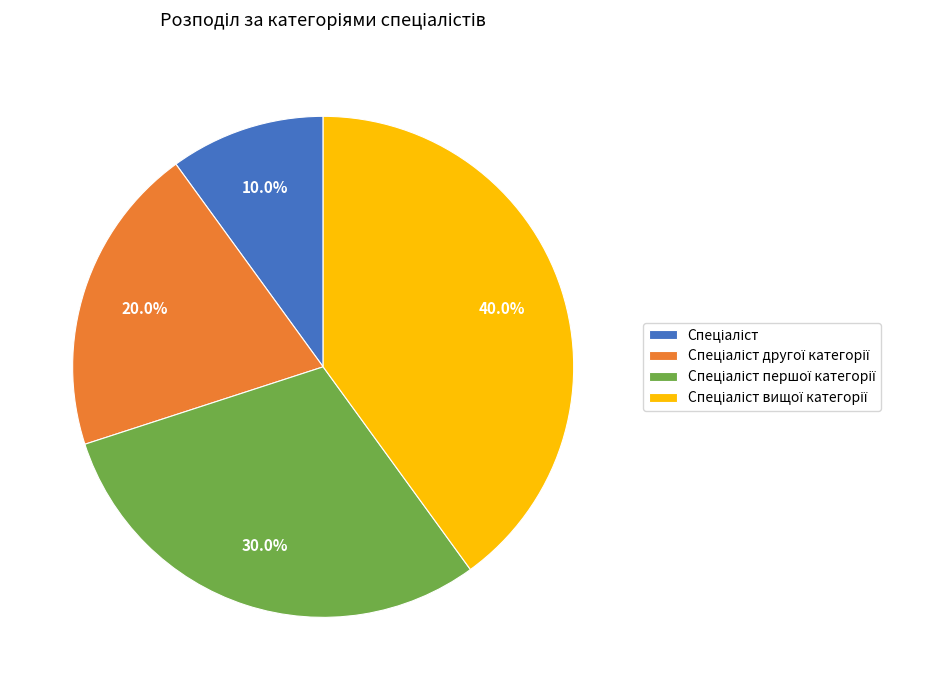

Is there a majority slice in this chart?

No